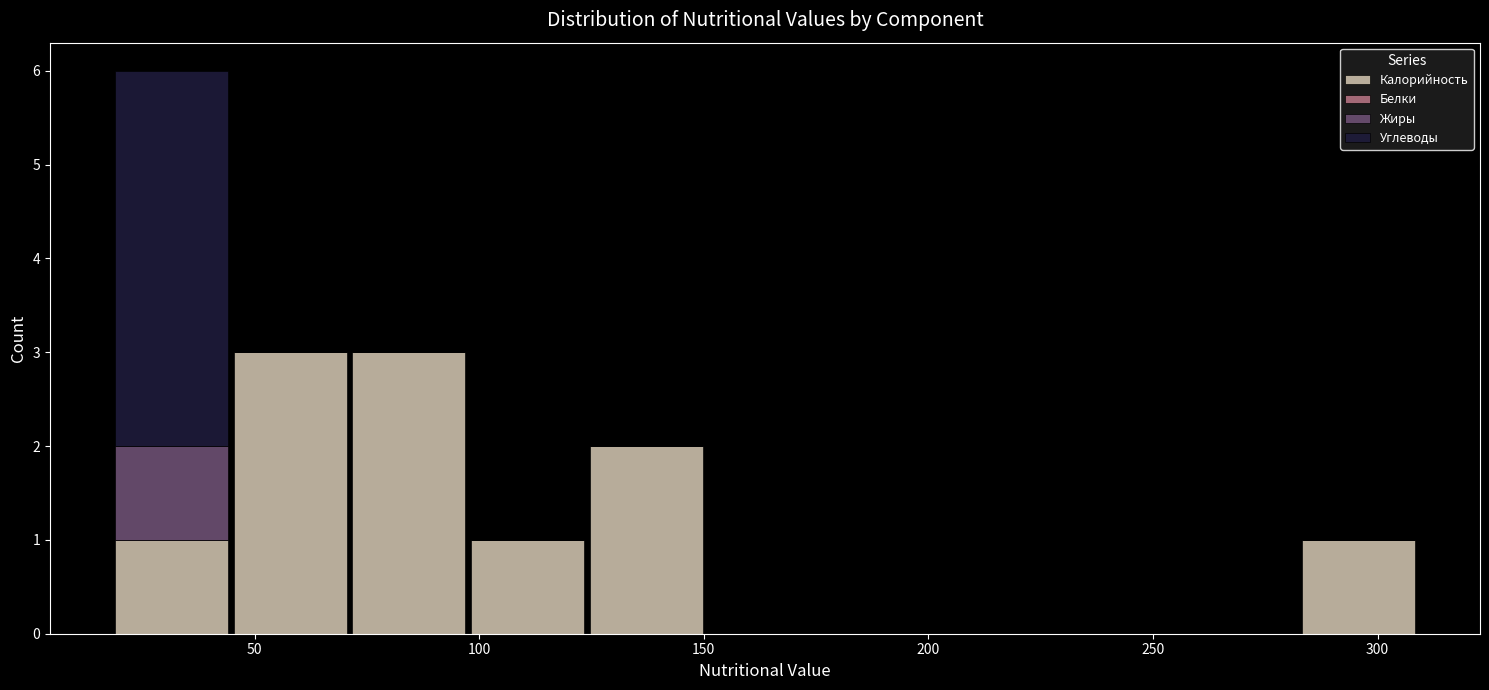

What is the total height of the stacked bar covering 100 to 125 on the x-axis? Neither the bar edges nor the heights are printed on the chart, so give them approximately, as read against the axes.

1